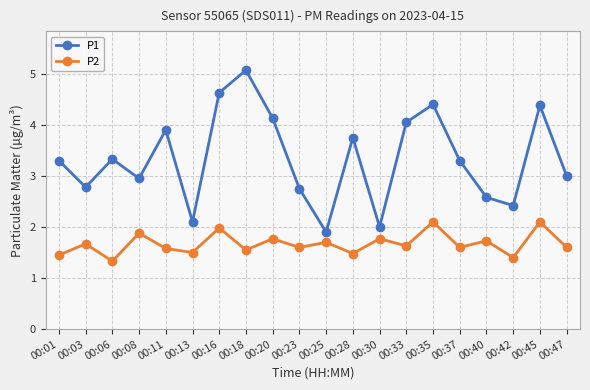

How many lines are shown in the chart?

2